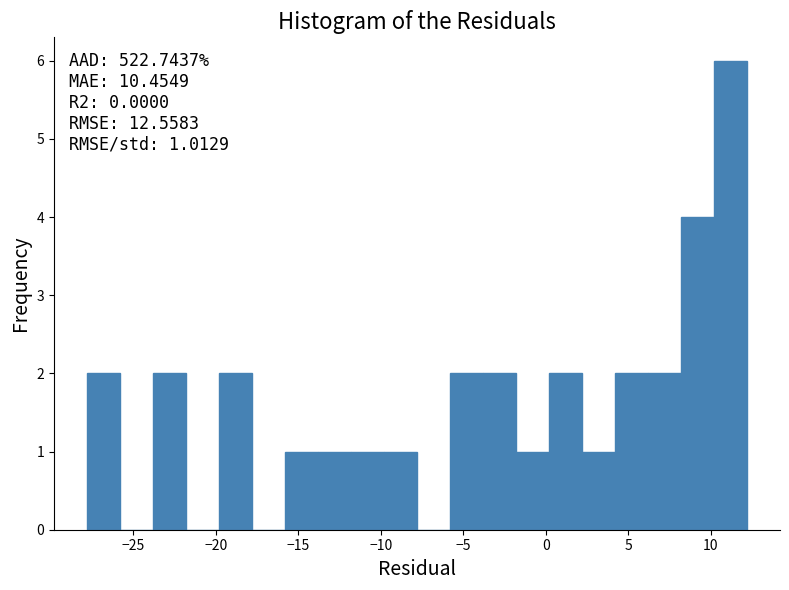

Which range on the x-axis has the tallest bar?

10 to 12